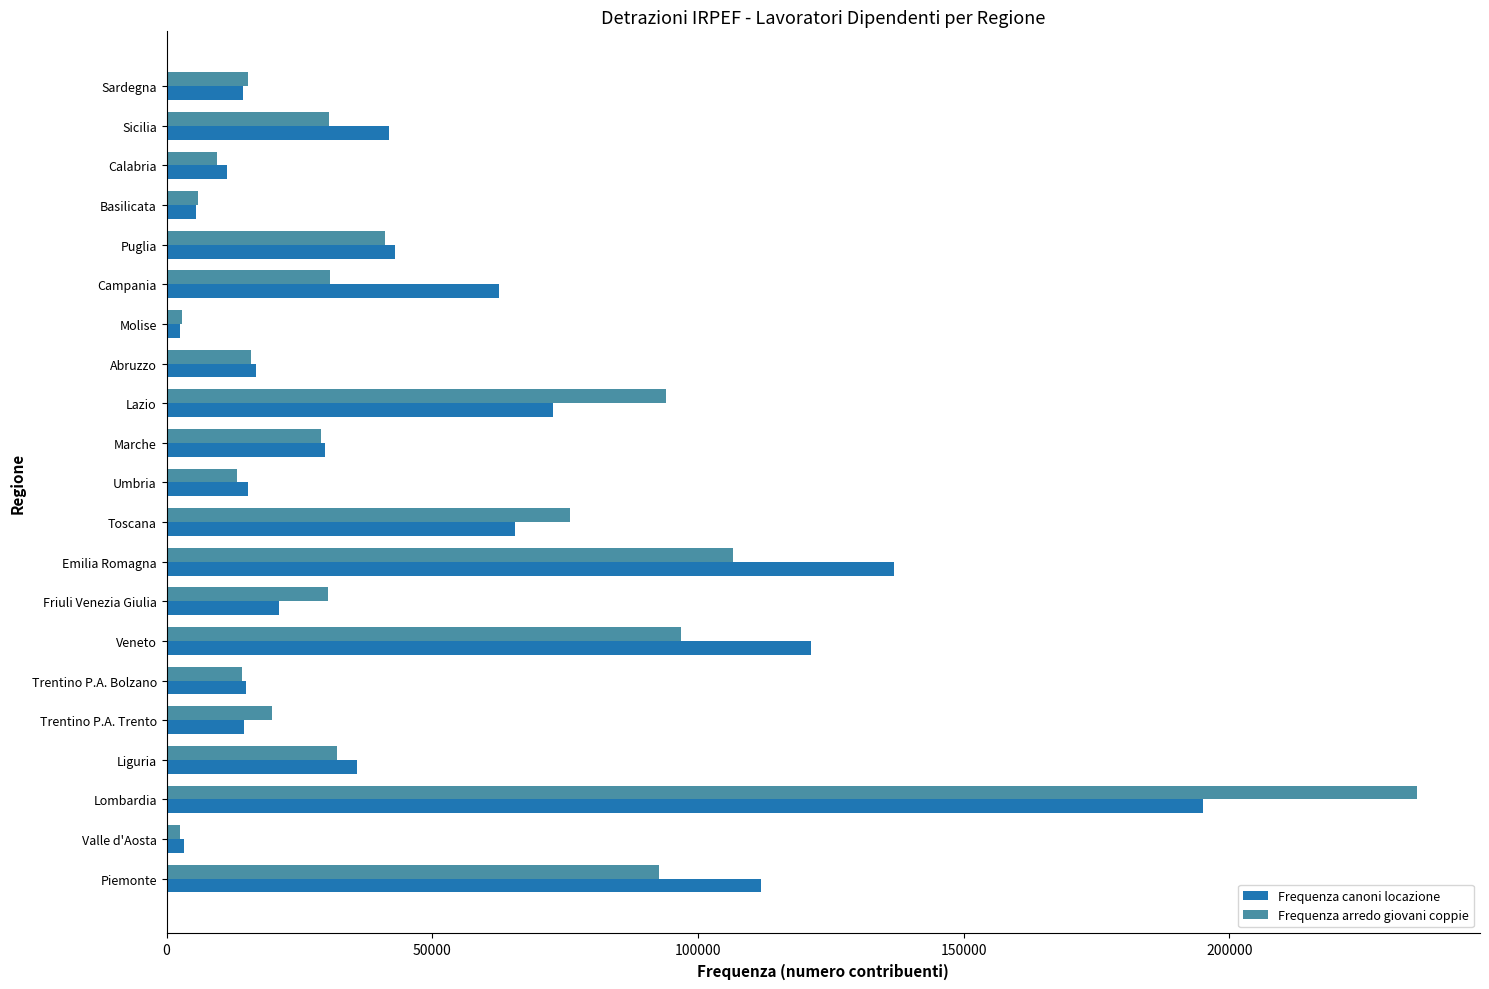

At how many categories does at least one series exceed 144174?

1